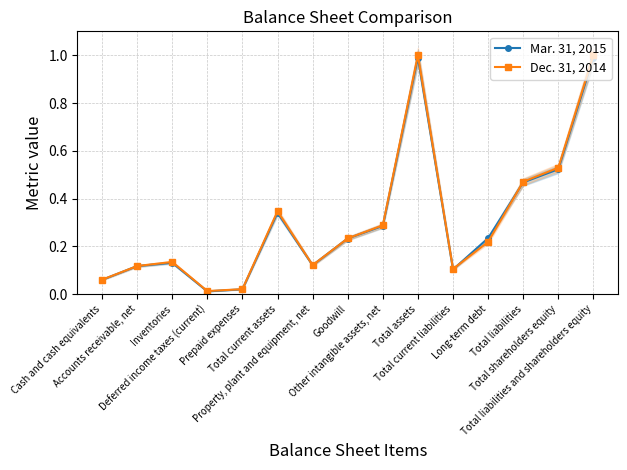

Where do Dec. 31, 2014 and Mar. 31, 2015 first cross each other?

Total current liabilities and Long-term debt